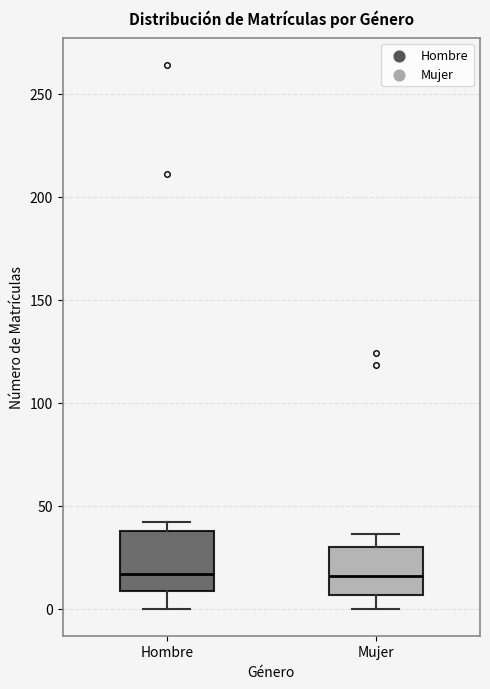

Where does the lower whisker of the box for Hombre end on the y-axis? The values are not printed on the chart, so give them approximately, as read against the axis.

0